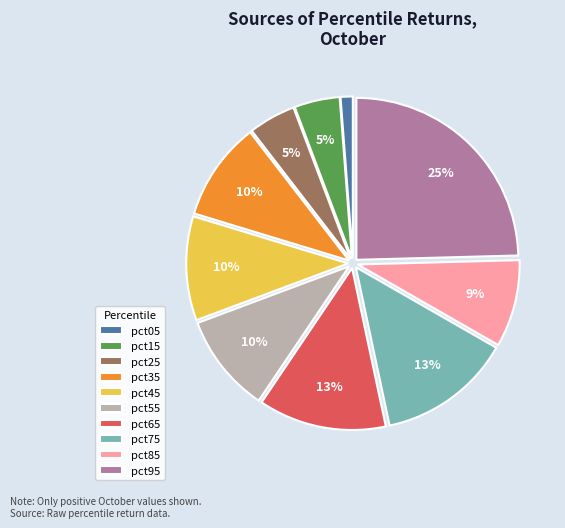

To the nearest percent, what percentage of the pie is pct35?

10%